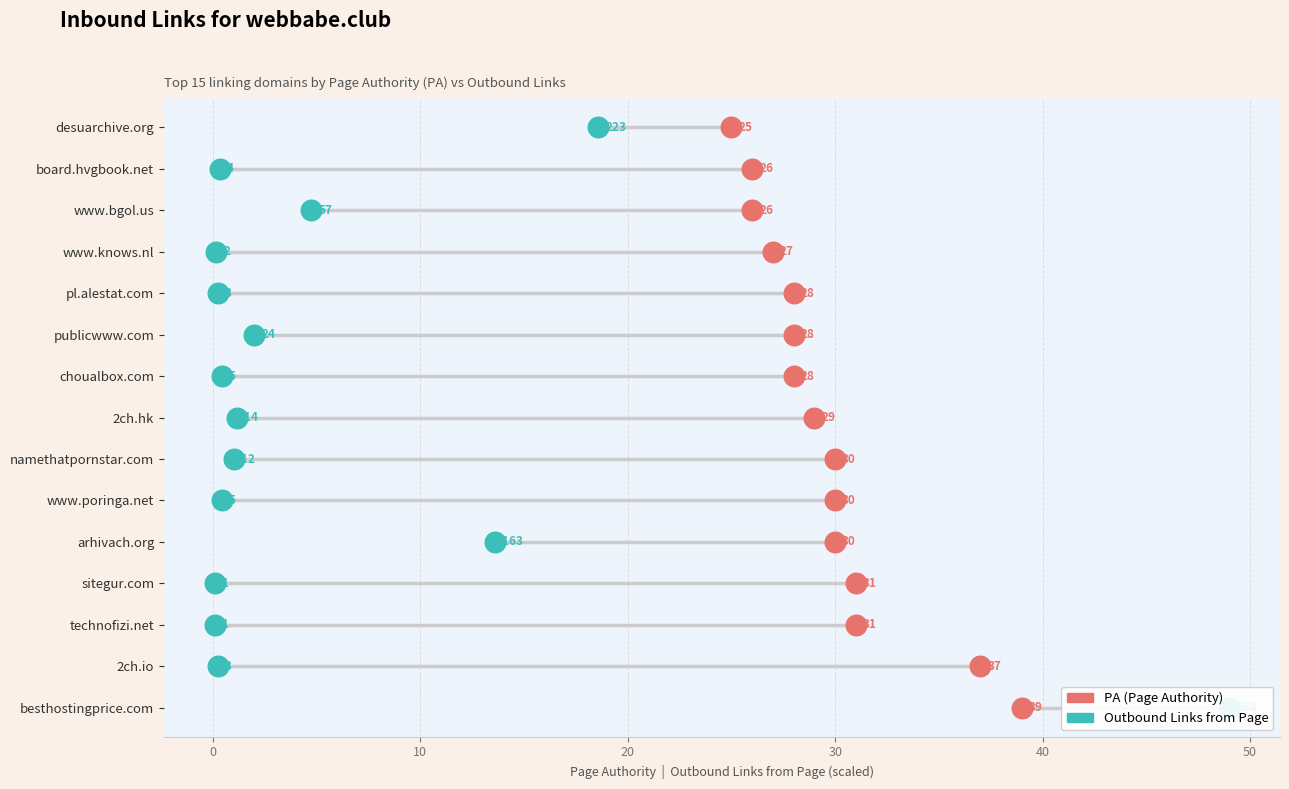

Which series has the largest total across all categories?

PA